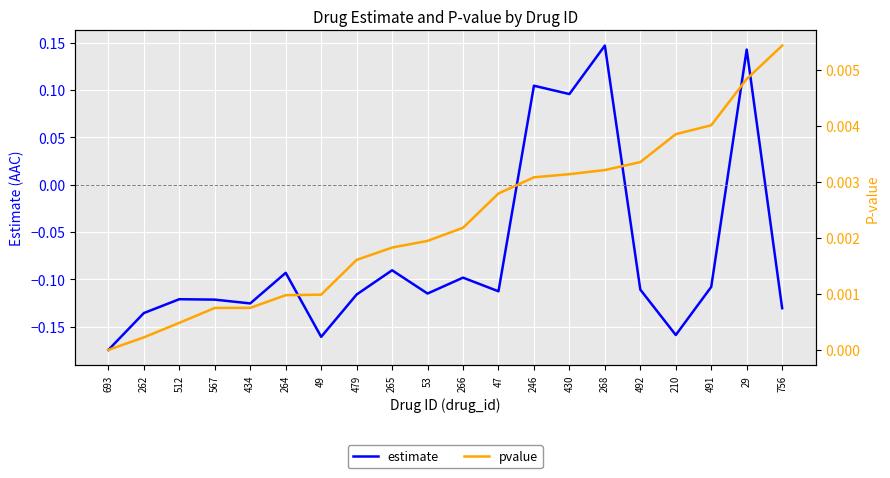

Between 265 and 266, which is larger?

265